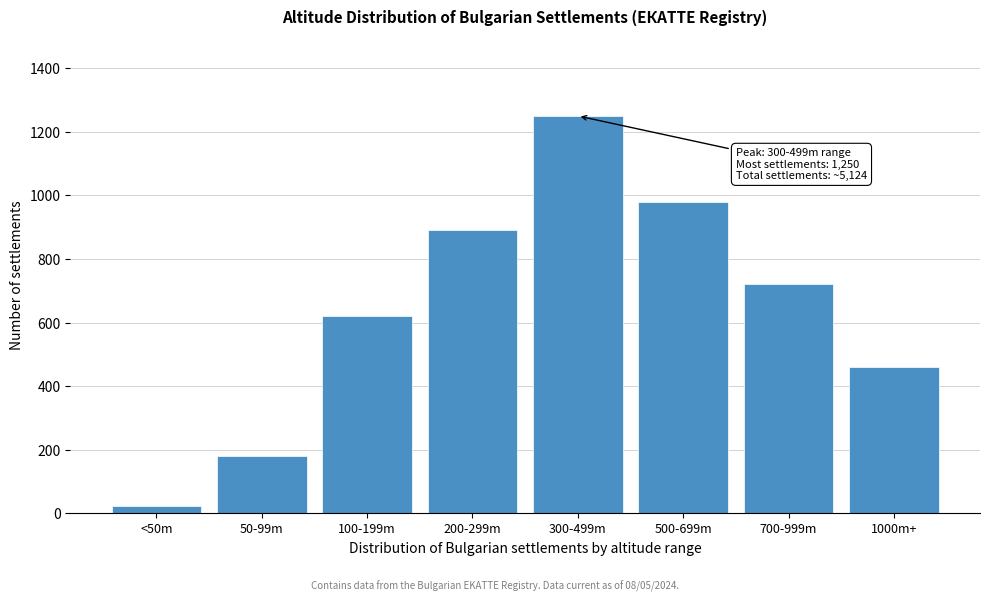

Reading left to right, list all the values displayed in this chart.

<50m=22	50-99m=180	100-199m=620	200-299m=890	300-499m=1250	500-699m=980	700-999m=720	1000m+=460